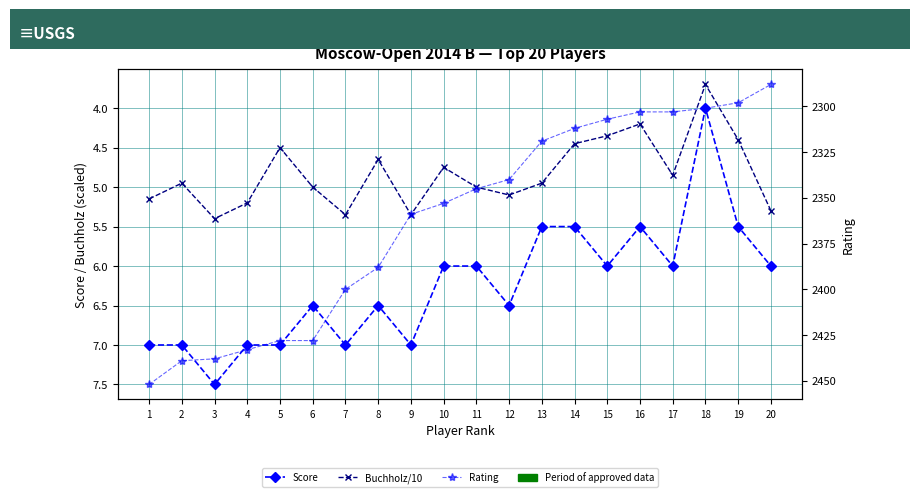

How many interior local peaks does the Score series have?

6